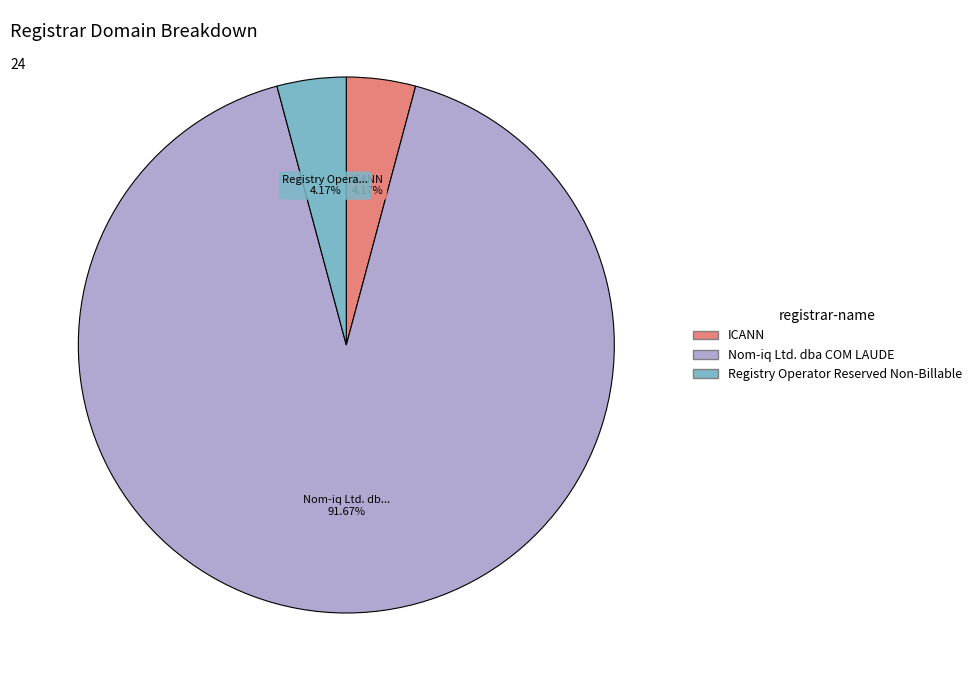

Do ICANN and Registry Operator Reserved Non-Billable together represent more than half of the pie?

No